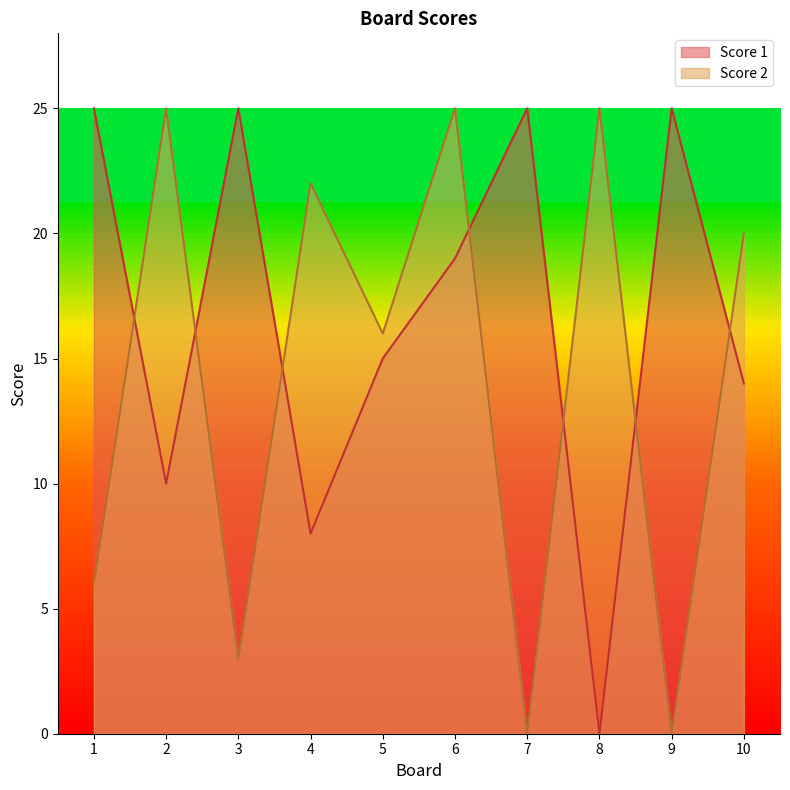

List the labels in order of Score 1 value, largest first.

1, 3, 7, 9, 6, 5, 10, 2, 4, 8